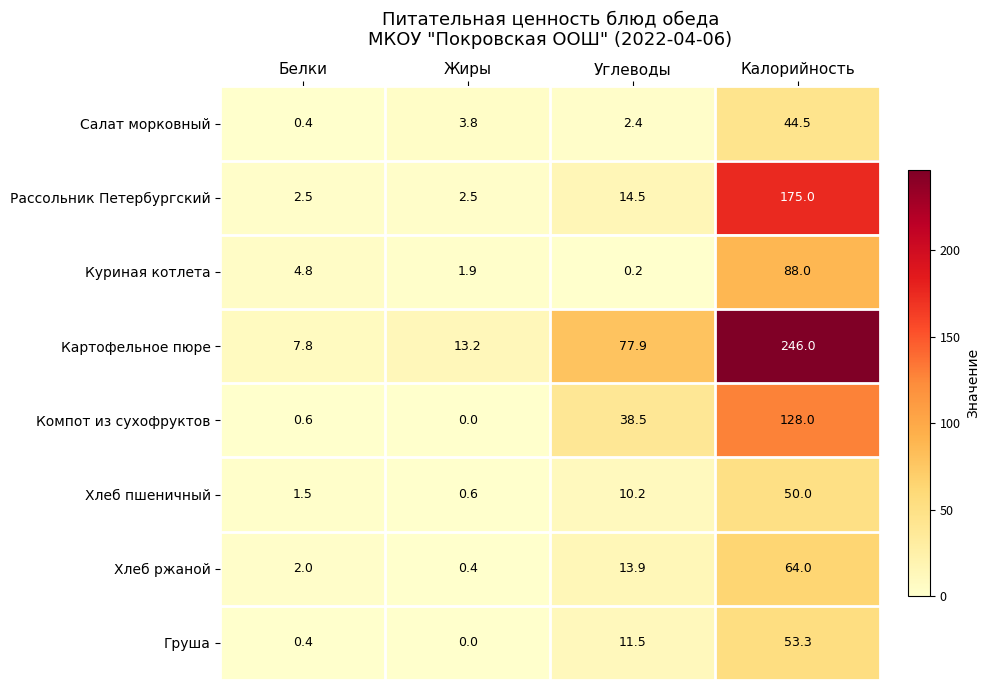

Which series has the largest total across all categories?

Картофельное пюре